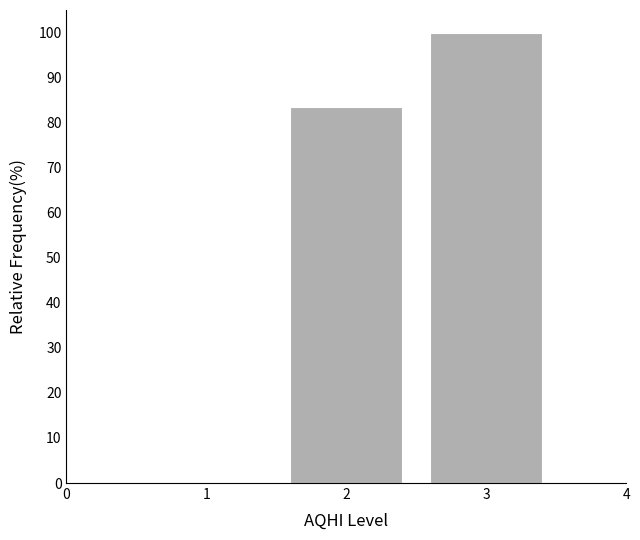

Reading right to left, transcribe all the data shown in this chart.

3=100.0	2=83.4